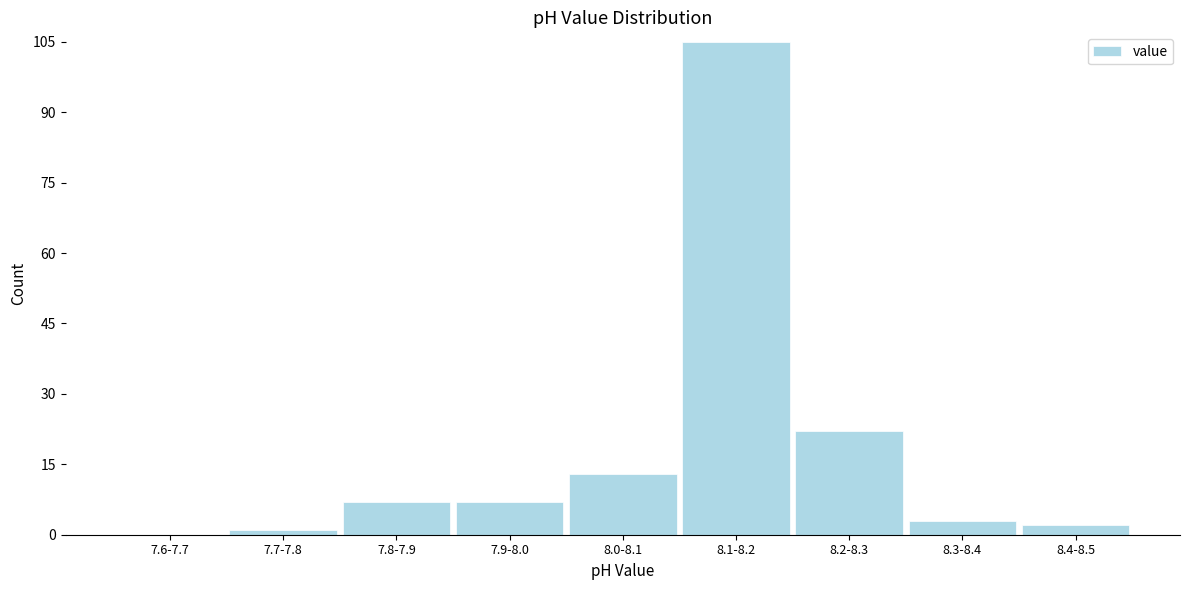

Reading right to left, extract all data points from this chart.

8.4-8.5=2	8.3-8.4=3	8.2-8.3=22	8.1-8.2=105	8.0-8.1=13	7.9-8.0=7	7.8-7.9=7	7.7-7.8=1	7.6-7.7=0